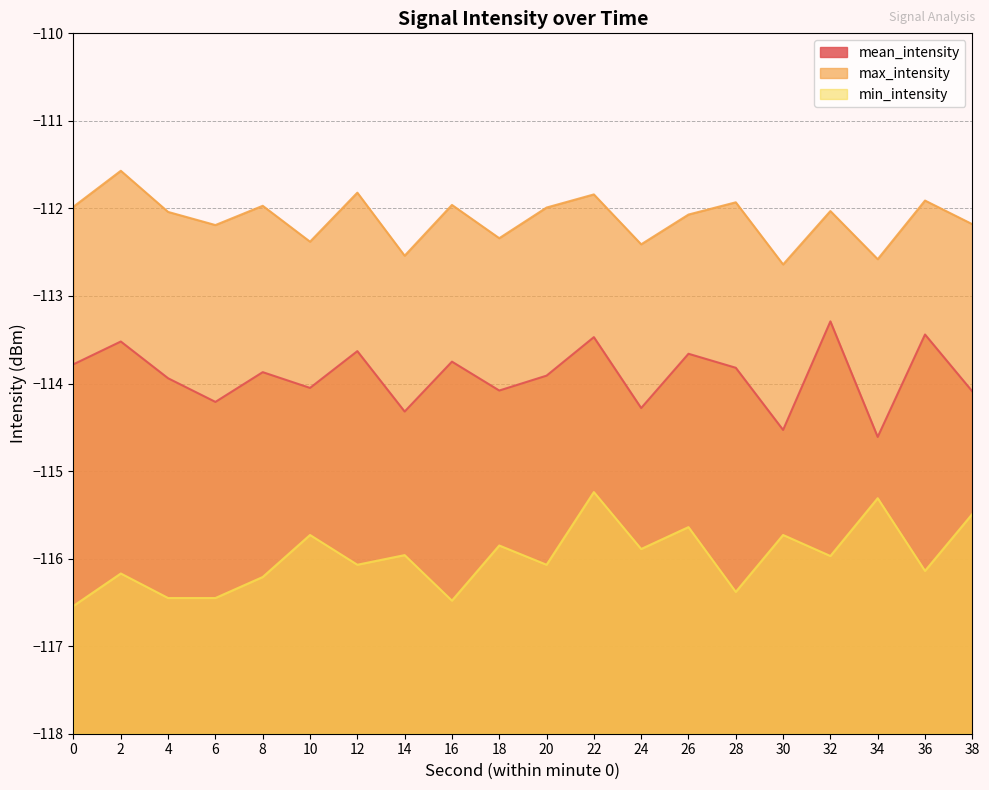

Reading right to left, transcribe all the data shown in this chart.

mean_intensity: -114.1	-113.4	-114.6	-113.3	-114.5	-113.8	-113.7	-114.3	-113.5	-113.9	-114.1	-113.8	-114.3	-113.6	-114.0	-113.9	-114.2	-113.9	-113.5	-113.8
max_intensity: -112.2	-111.9	-112.6	-112.0	-112.6	-111.9	-112.1	-112.4	-111.8	-112.0	-112.3	-112.0	-112.5	-111.8	-112.4	-112.0	-112.2	-112.0	-111.6	-112.0
min_intensity: -115.5	-116.1	-115.3	-116.0	-115.7	-116.4	-115.6	-115.9	-115.2	-116.1	-115.8	-116.5	-116.0	-116.1	-115.7	-116.2	-116.5	-116.5	-116.2	-116.5